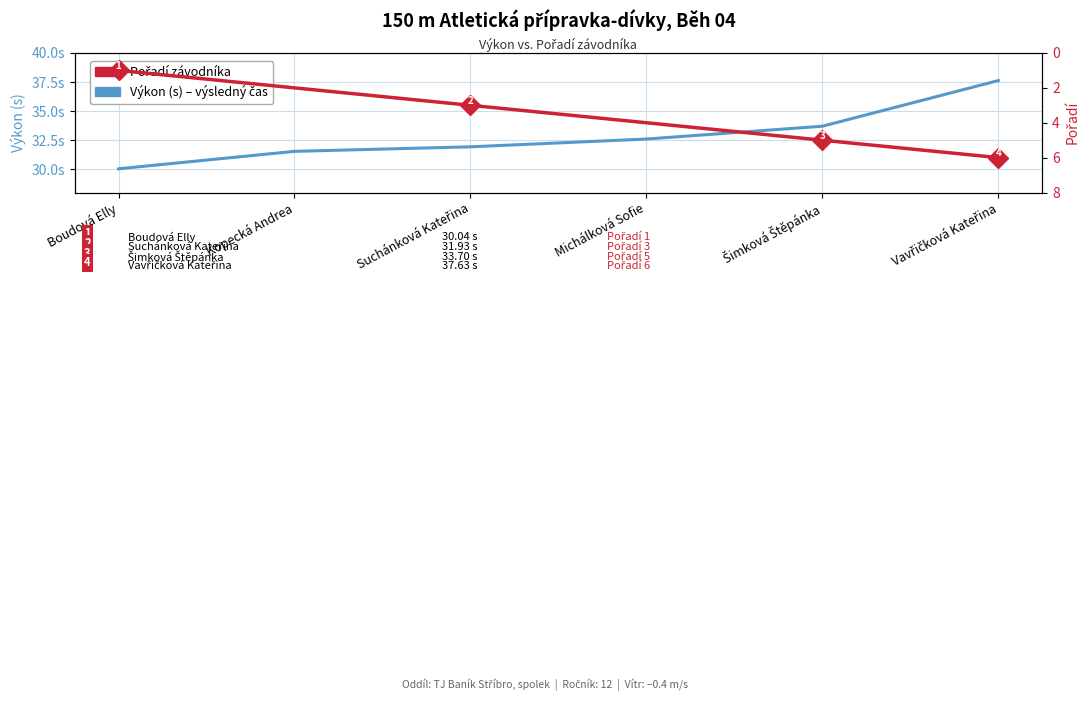

Rank the categories by Výkon (s) – výsledný čas value from highest to lowest.

Vavřičková Kateřina, Šimková Štěpánka, Michálková Sofie, Suchánková Kateřina, Kopecká Andrea, Boudová Elly